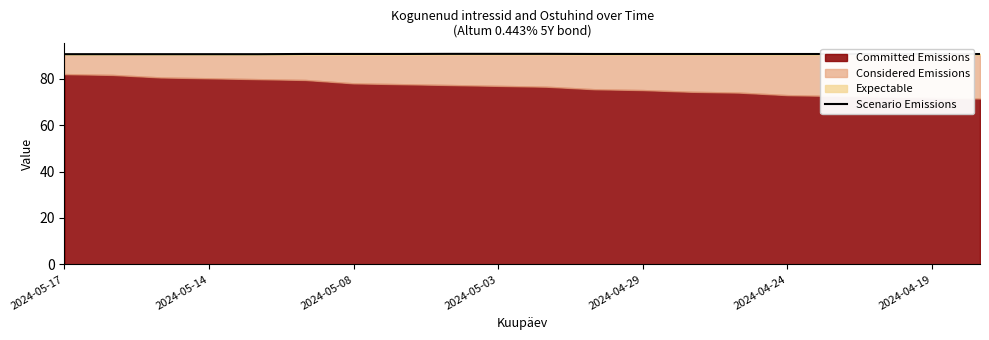

True or false: the data shows 20.0 at 14.

False